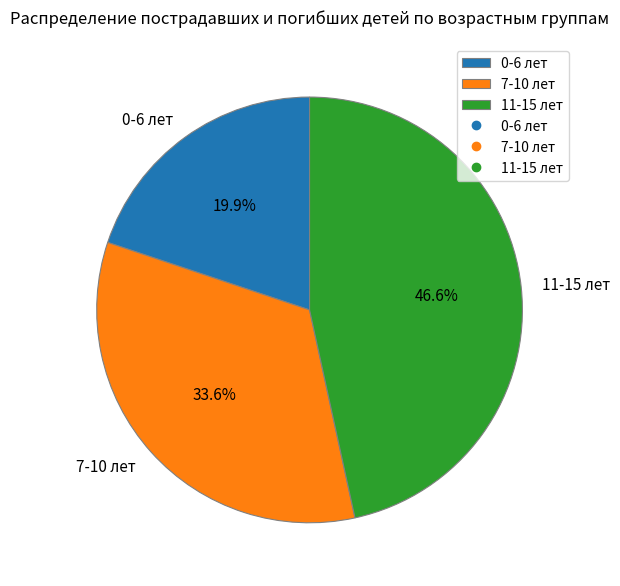

To the nearest percent, what percentage of the pie is 11-15 лет?

47%